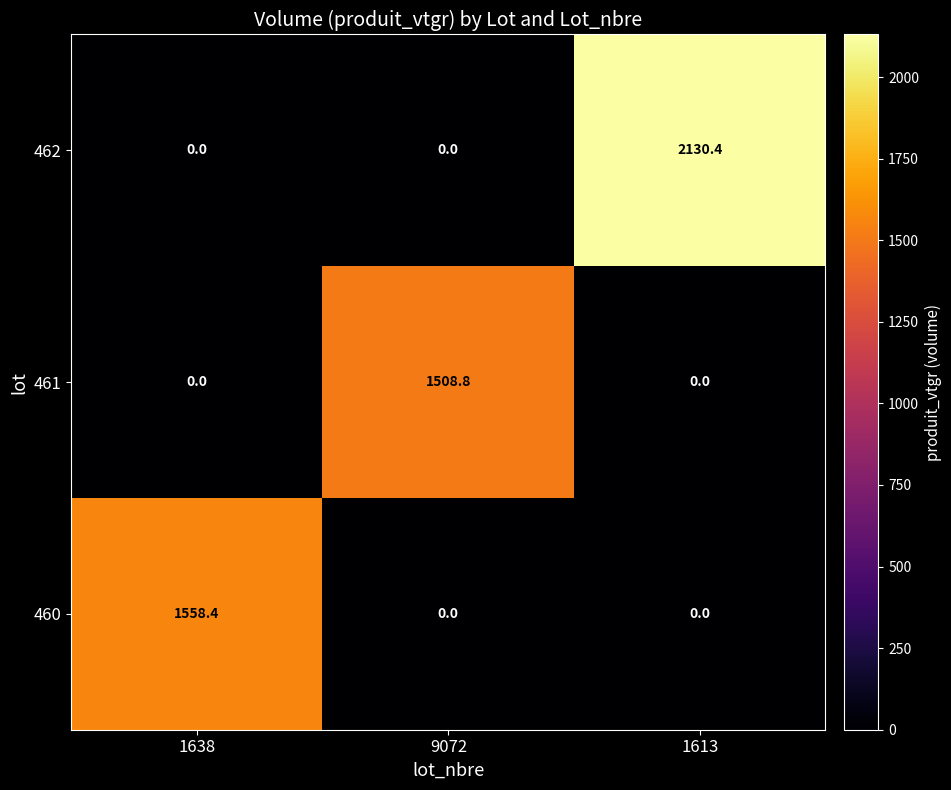

What is the difference between the highest and lowest values at 9072?

1508.8